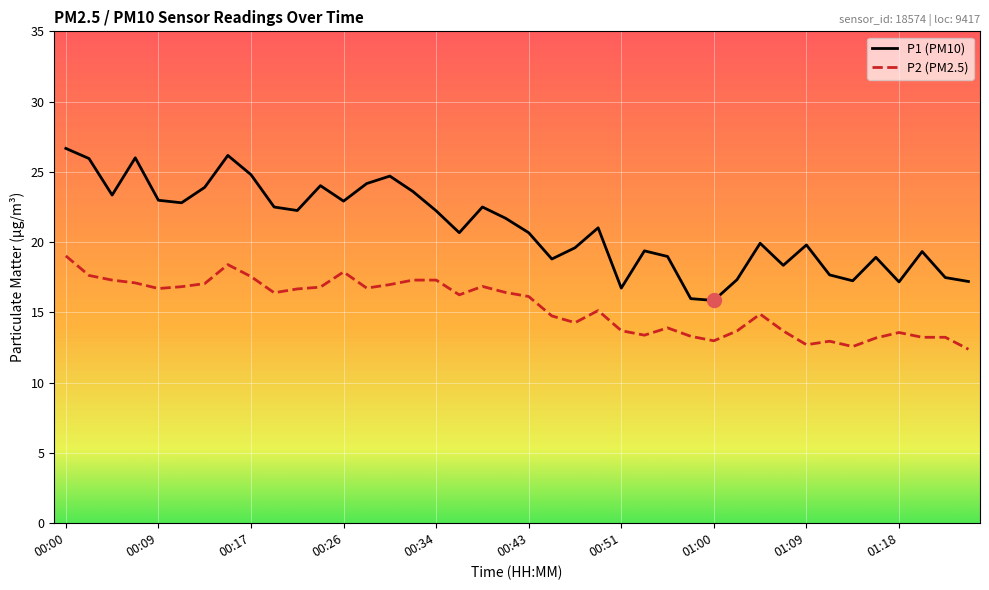

Which series has the largest total across all categories?

P1 (PM10)